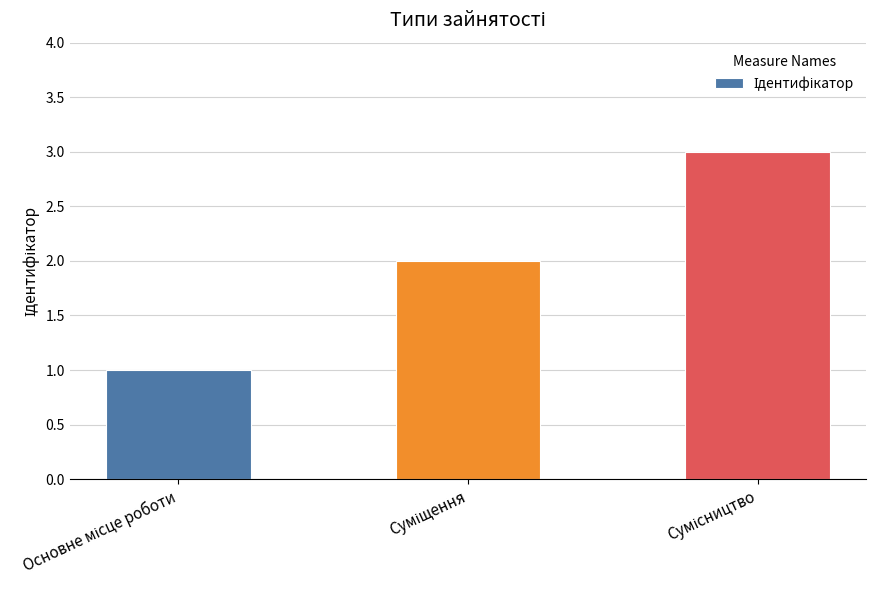

What is the sum of all values?

6